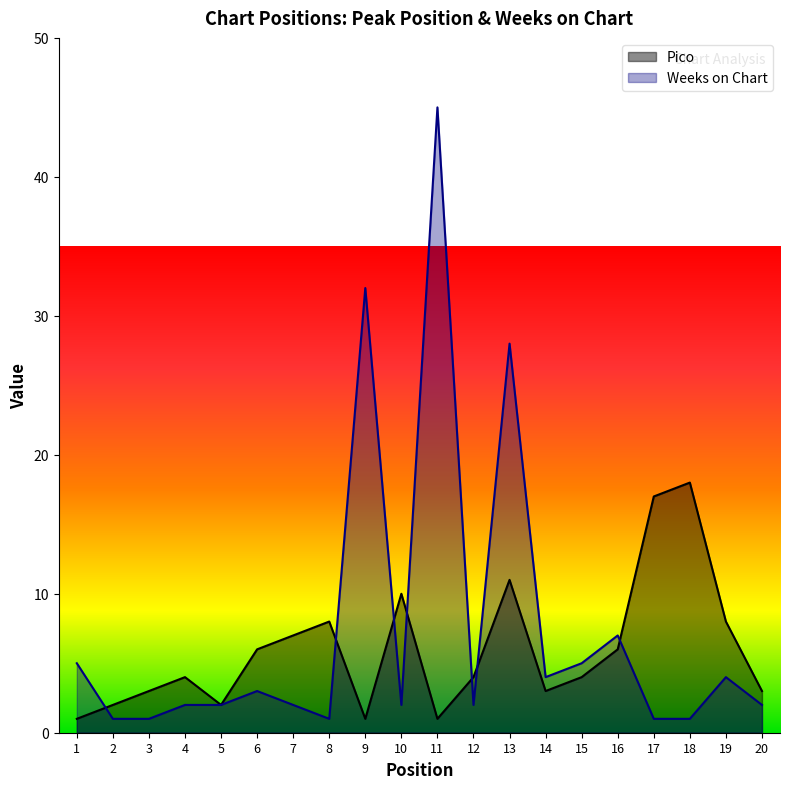

How many interior local peaks does the Weeks on Chart series have?

6